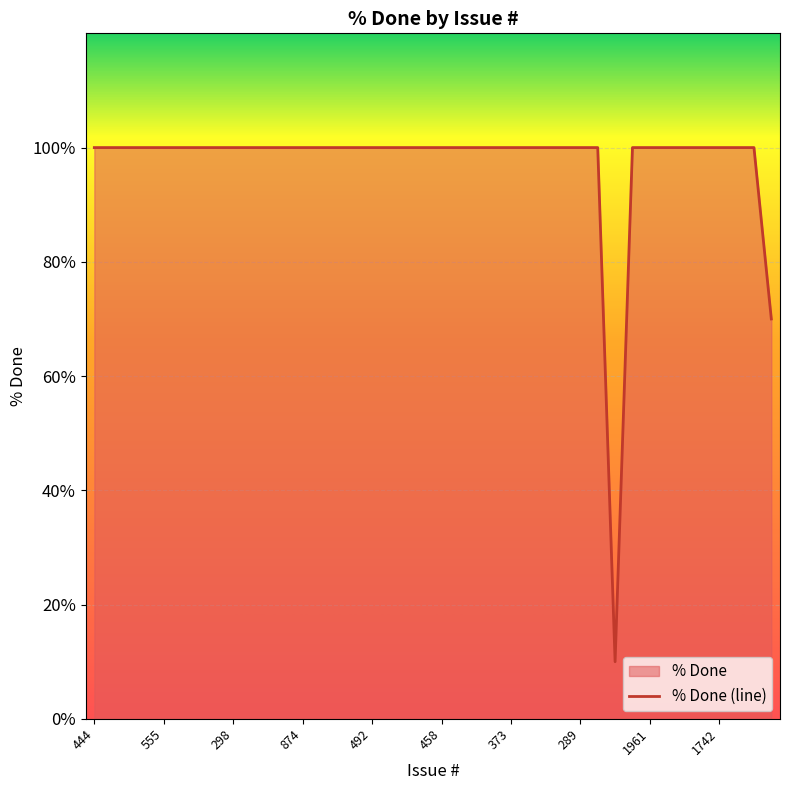

What is the value of the 13th point from the left?

100